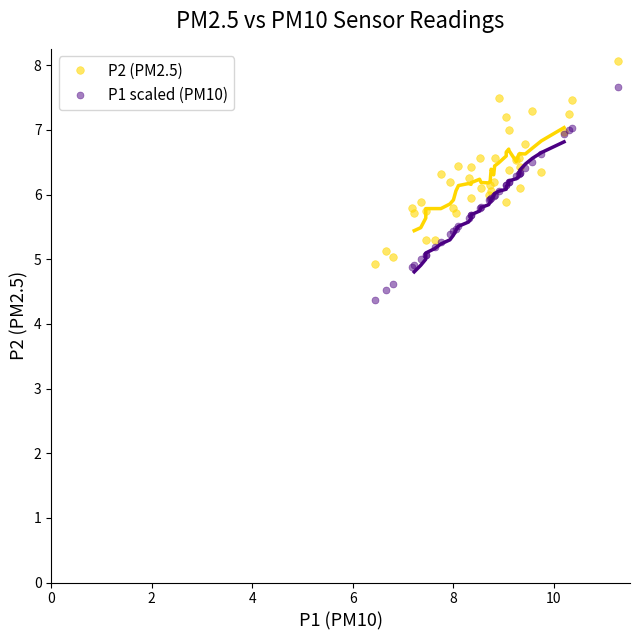

Which series reaches the minimum Y coordinate?

P1 scaled (PM10)